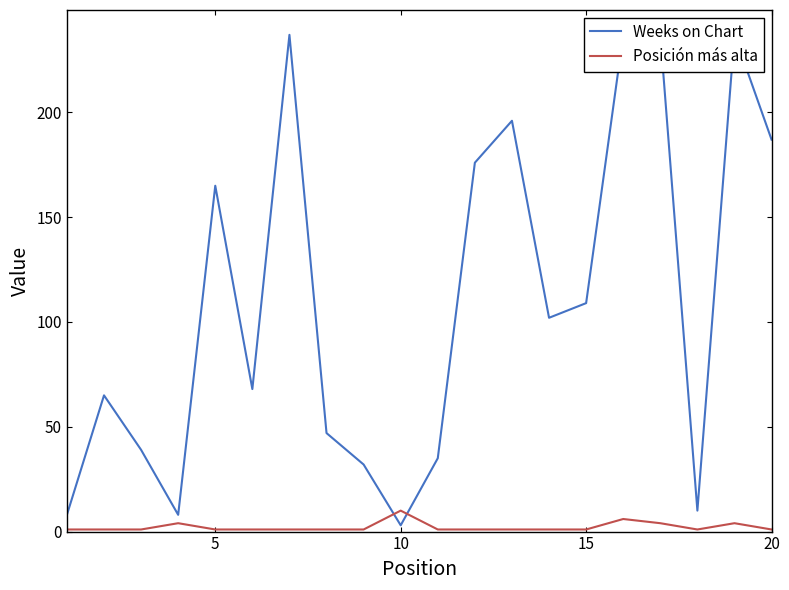

How many interior local peaks does the Weeks on Chart series have?

5